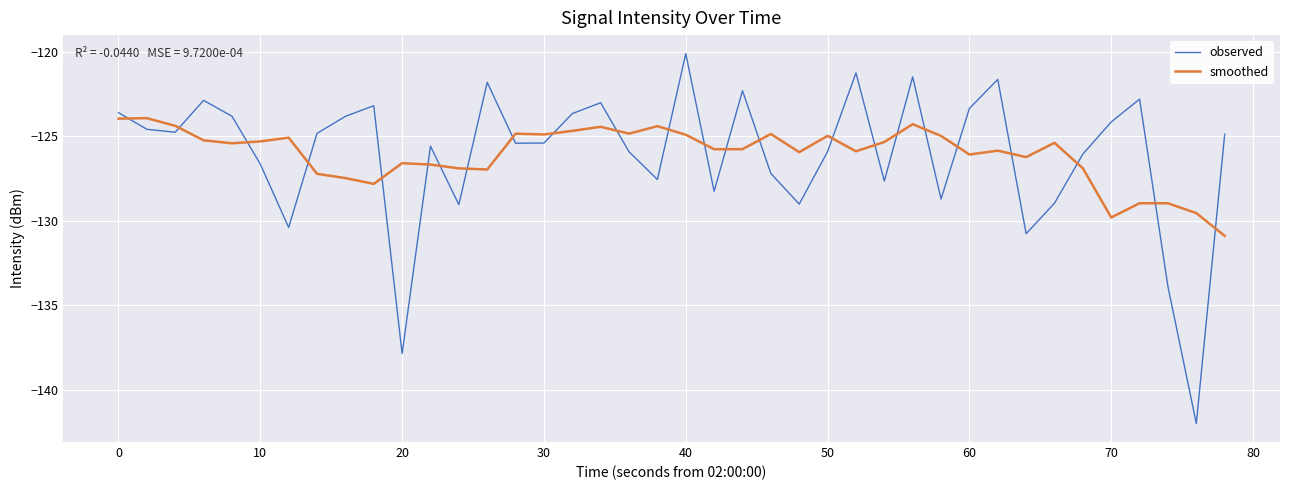

What is the smallest value displayed?

-142.0